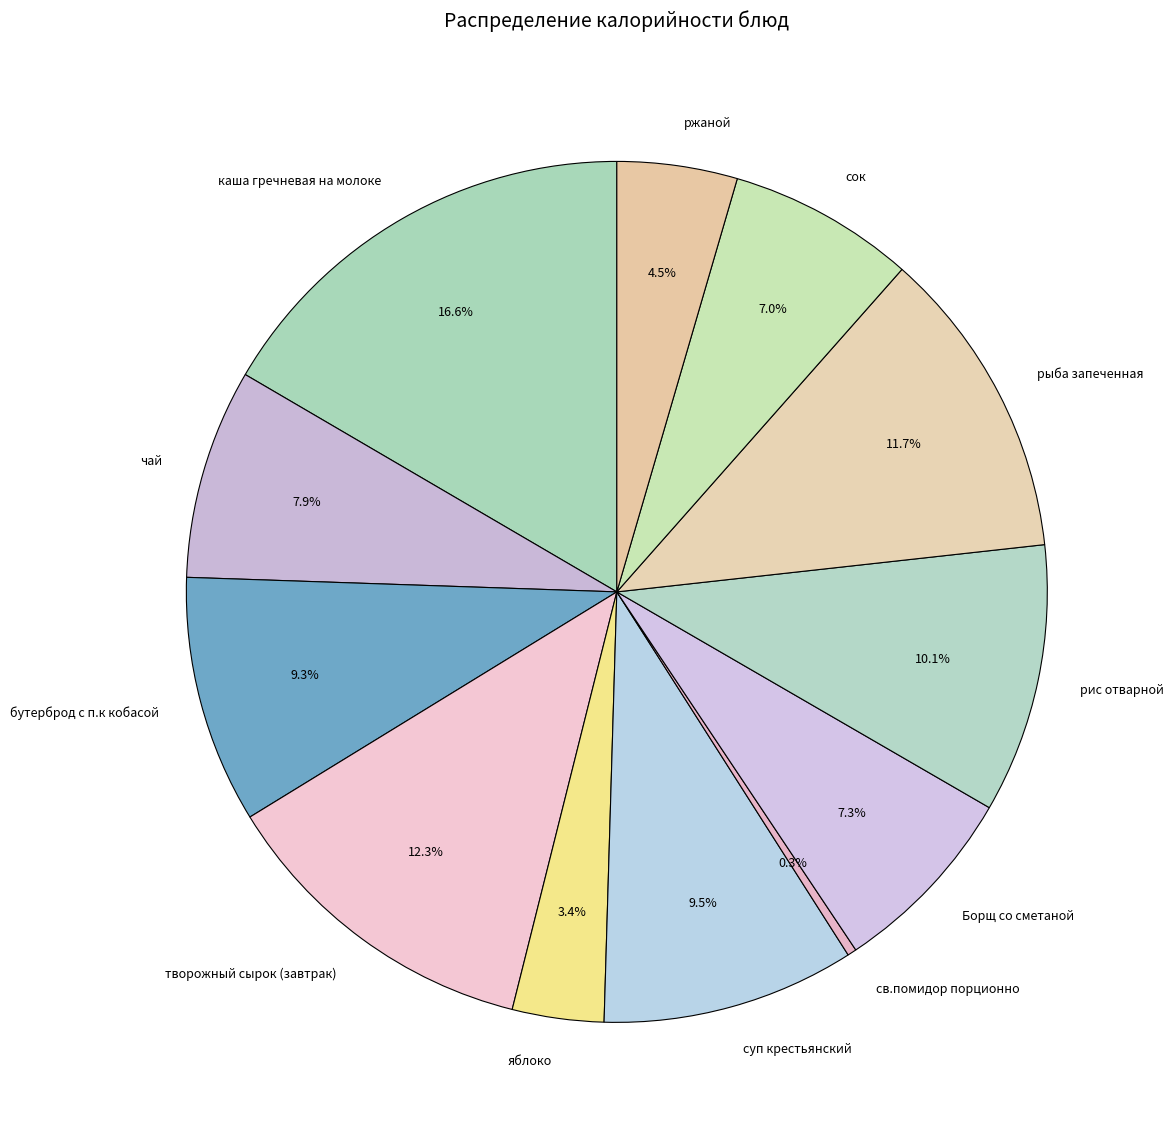

Is there any slice that represents more than half of the pie?

No